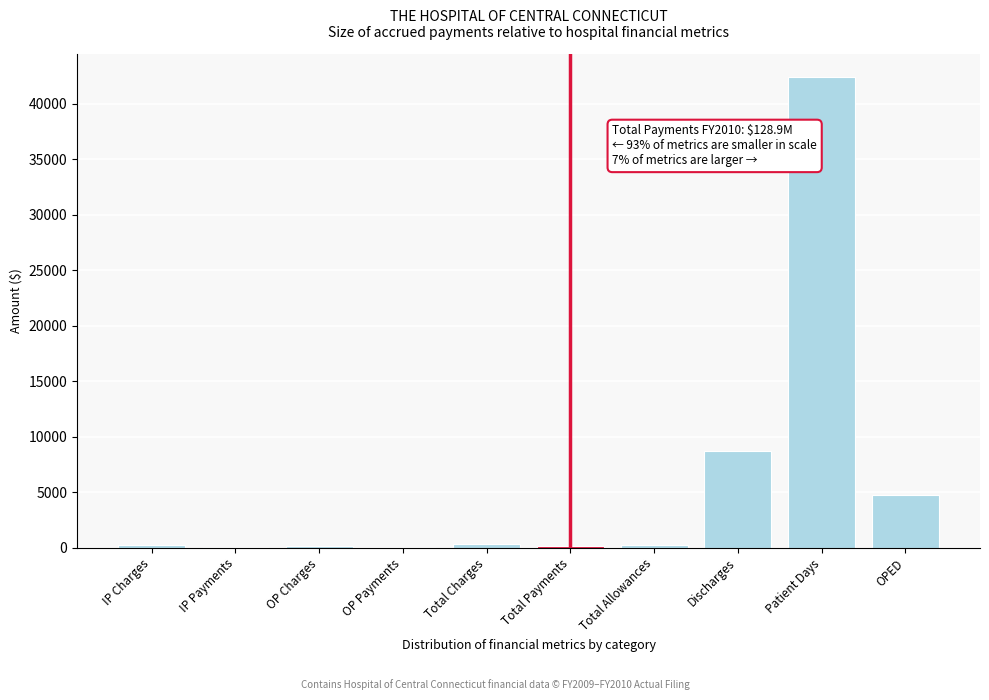

What is the sum of all values?

57060.2